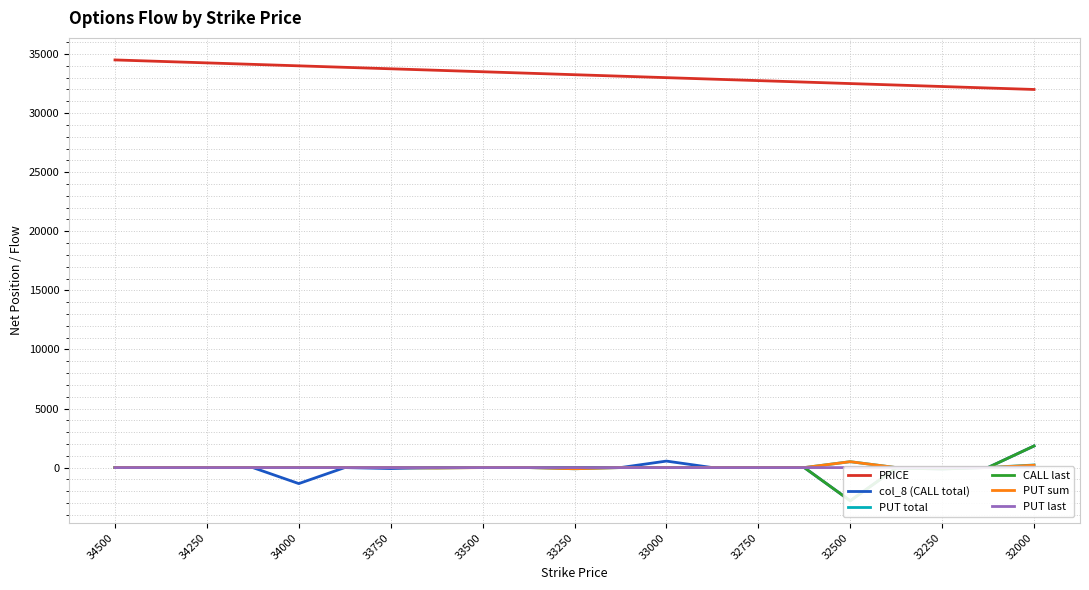

The PUT sum series shows 200 at 32000. True or false?

True